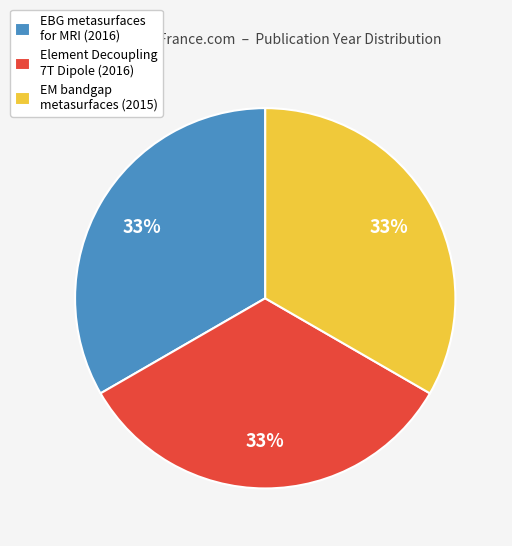

Does any single category account for the majority?

No